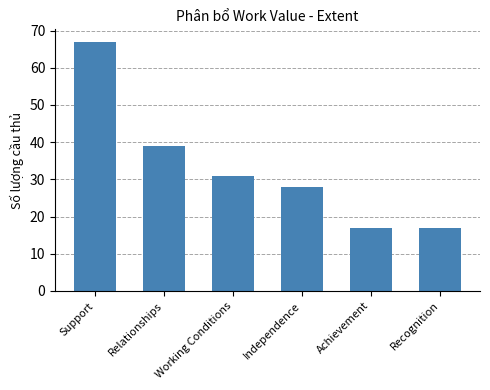

Where is the data nearest to the value 42?

Relationships